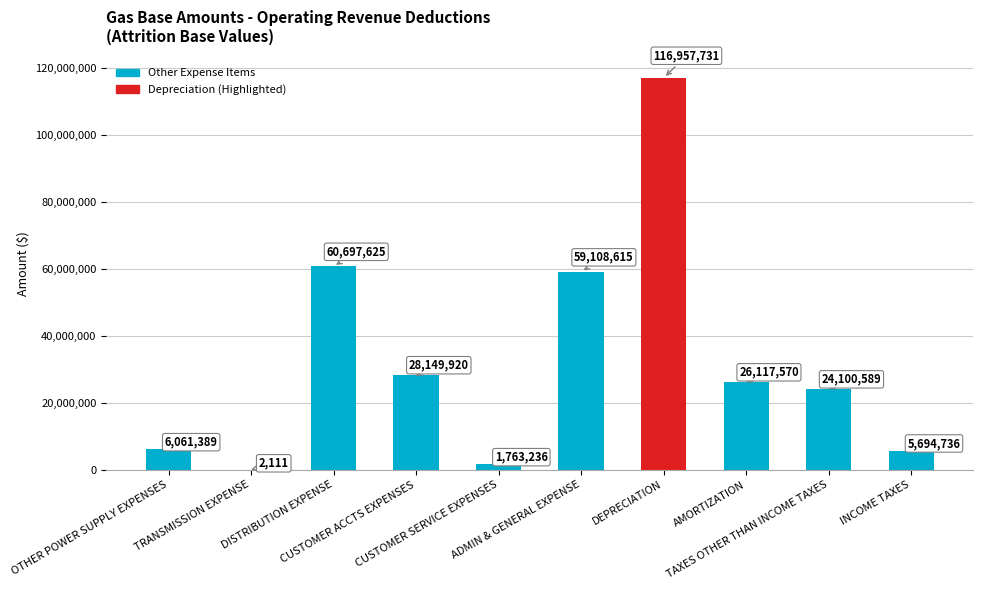

What is the sum of the values at DEPRECIATION and CUSTOMER SERVICE EXPENSES?

118720966.6